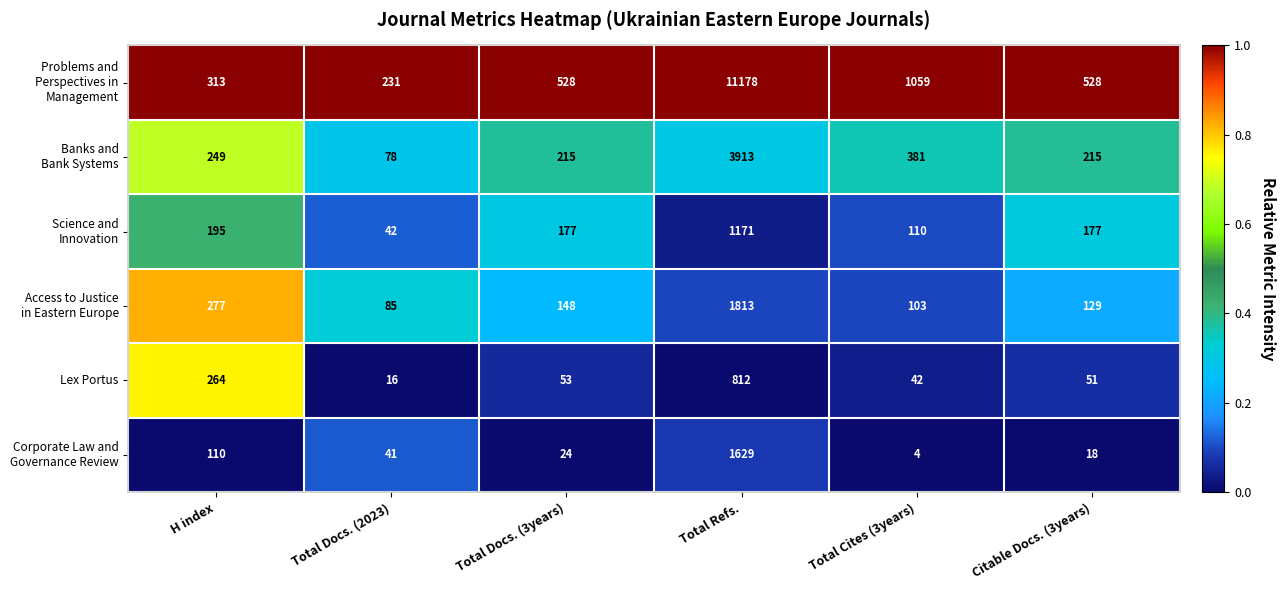

What is the difference between the highest and lowest values at H index?

203